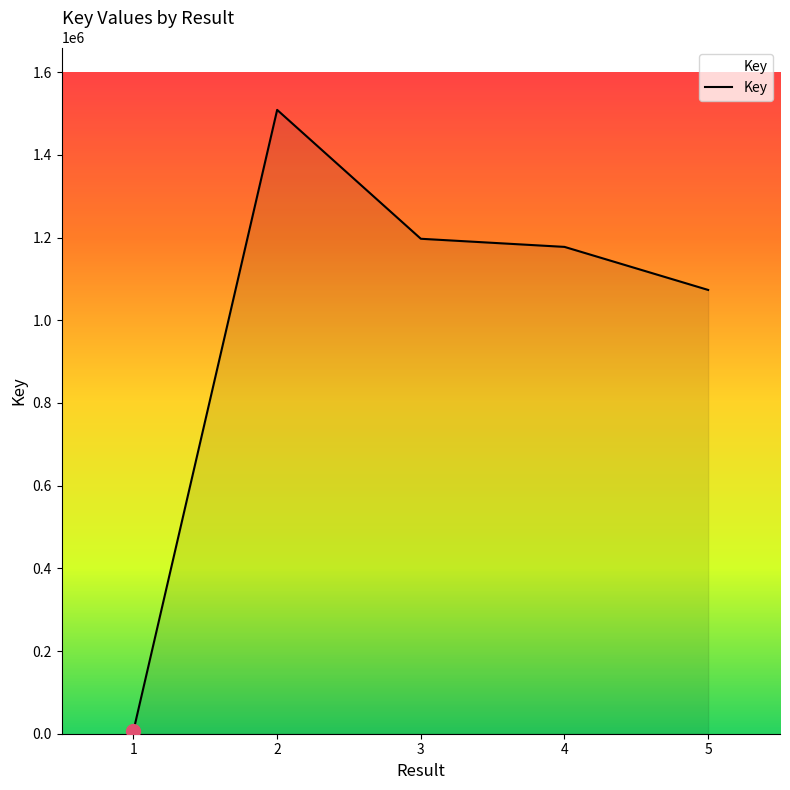

What is the change in value from 1 to 2?

+1501491